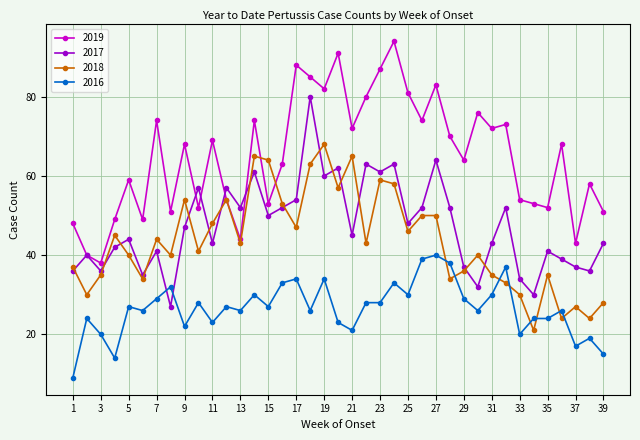

How many data points does each series have?

39